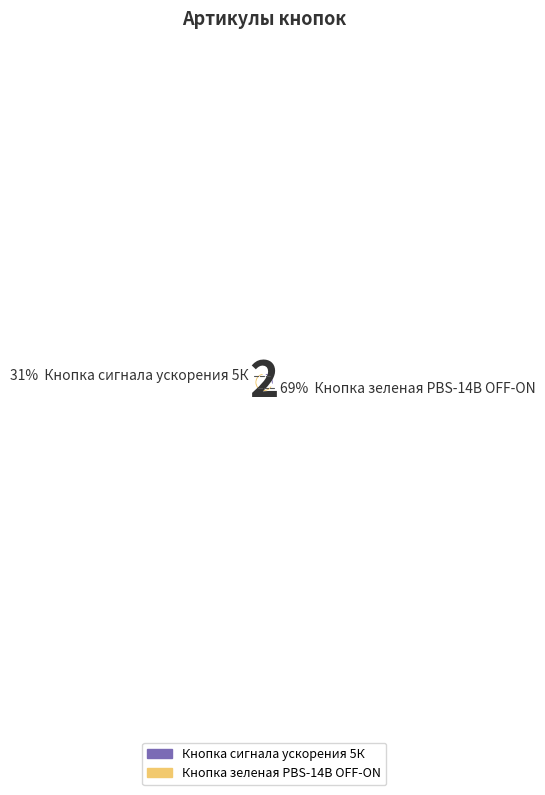

Is Кнопка сигнала ускорения 5К the majority of the pie?

No